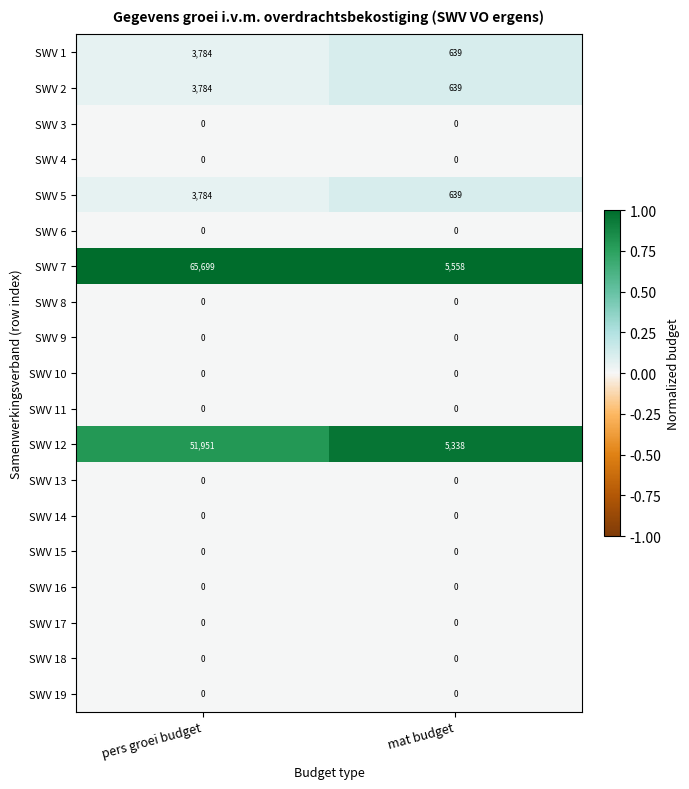

Between pers groei budget and mat budget, which series saw the biggest shift?

SWV 7